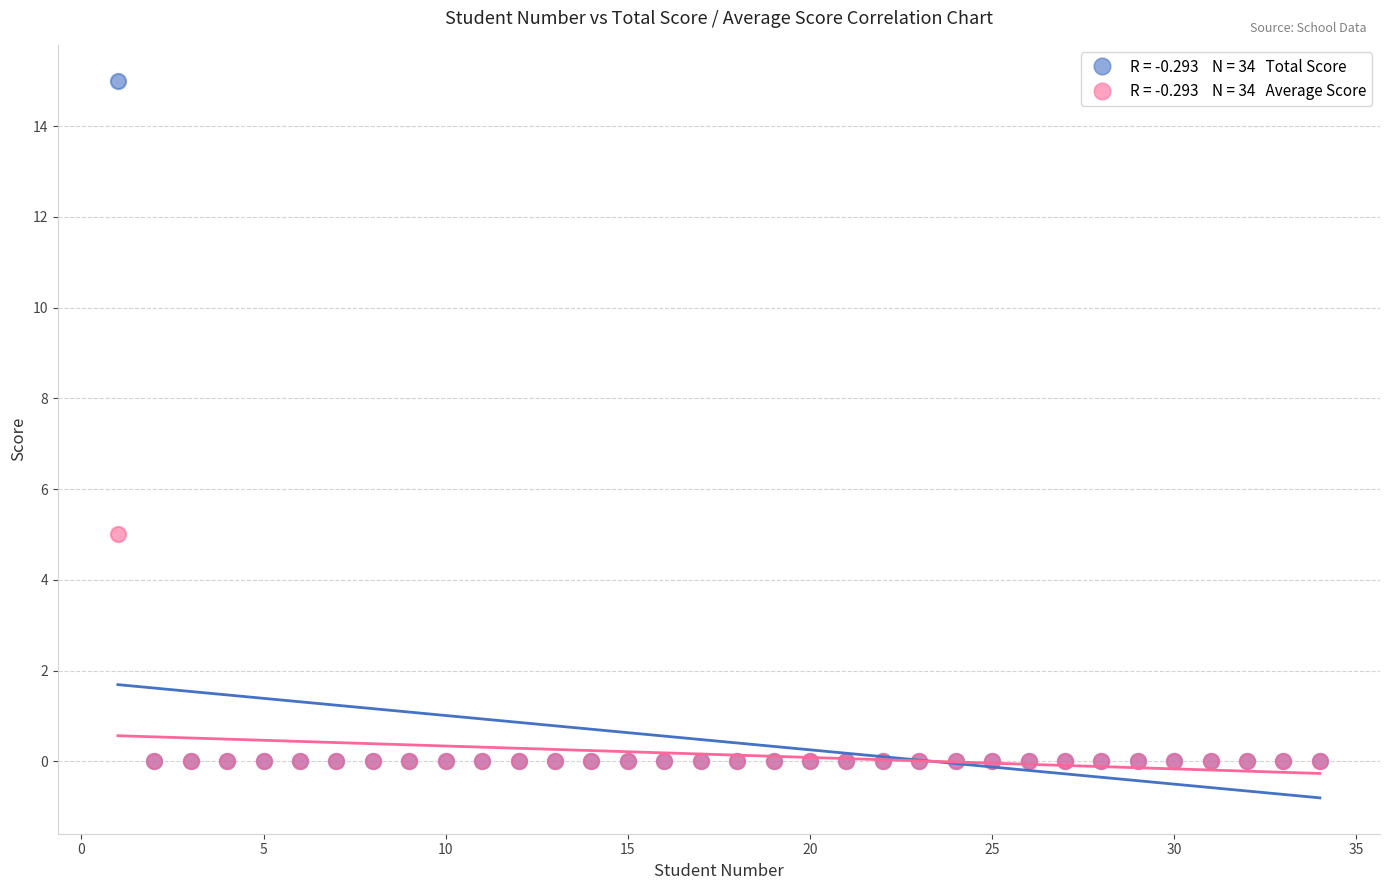

Across all series, what Y value is closest to 7?

5